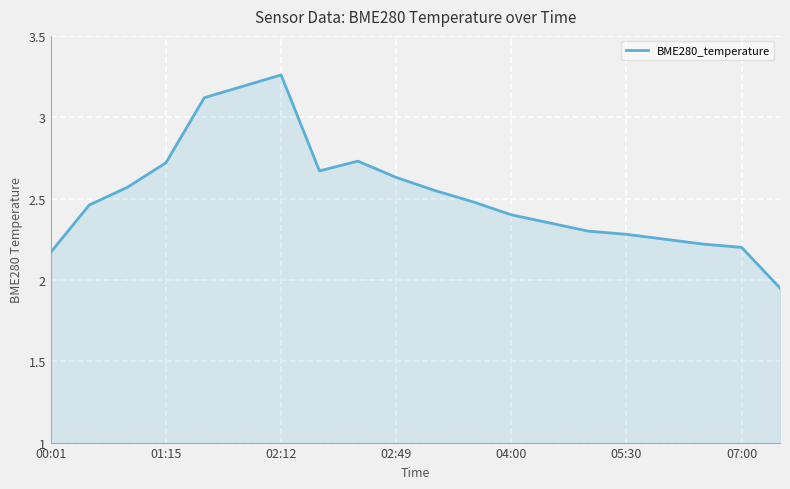

What is the difference between the maximum and minimum values?

1.3